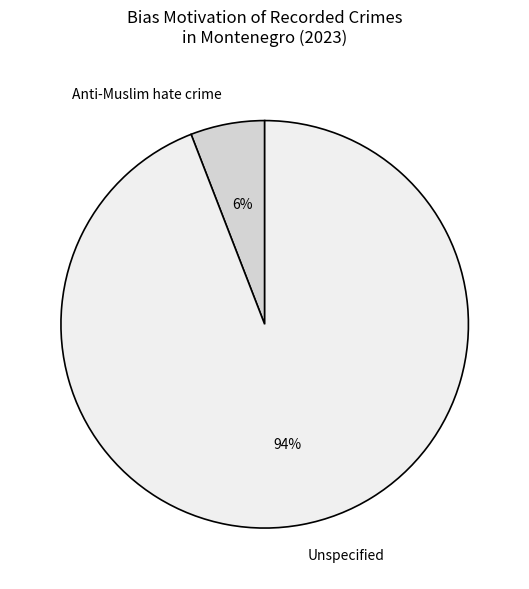

True or false: Anti-Muslim hate crime accounts for 6% of the total.

True